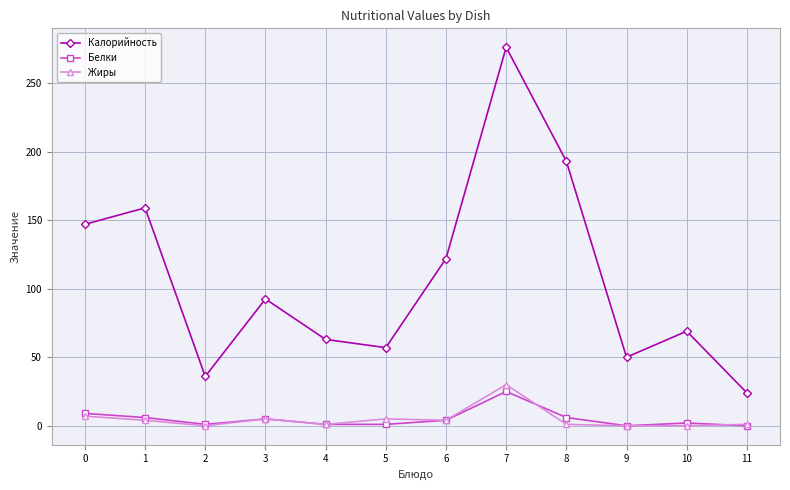

True or false: Белки has a value of 5.0 at 3.

True